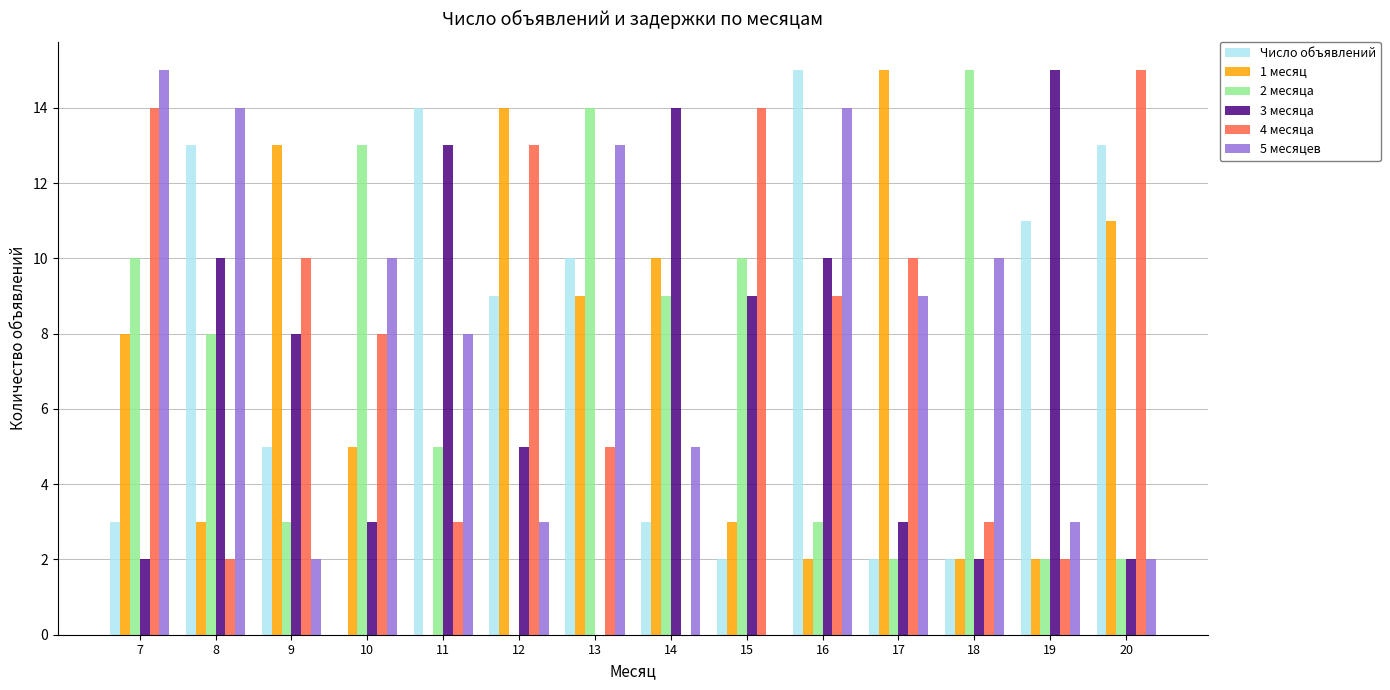

Are the bars horizontal?

No